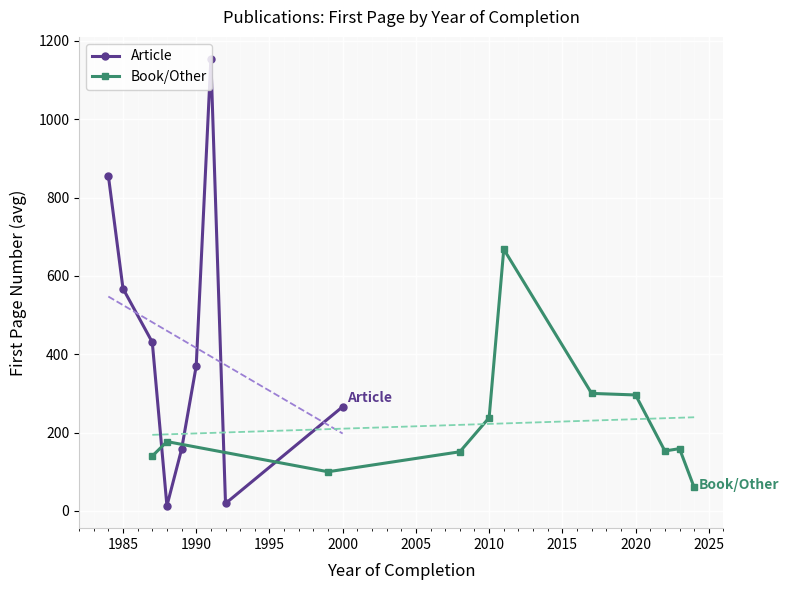

In Article, how many points are lower than both neighbors (excluding endpoints)?

2